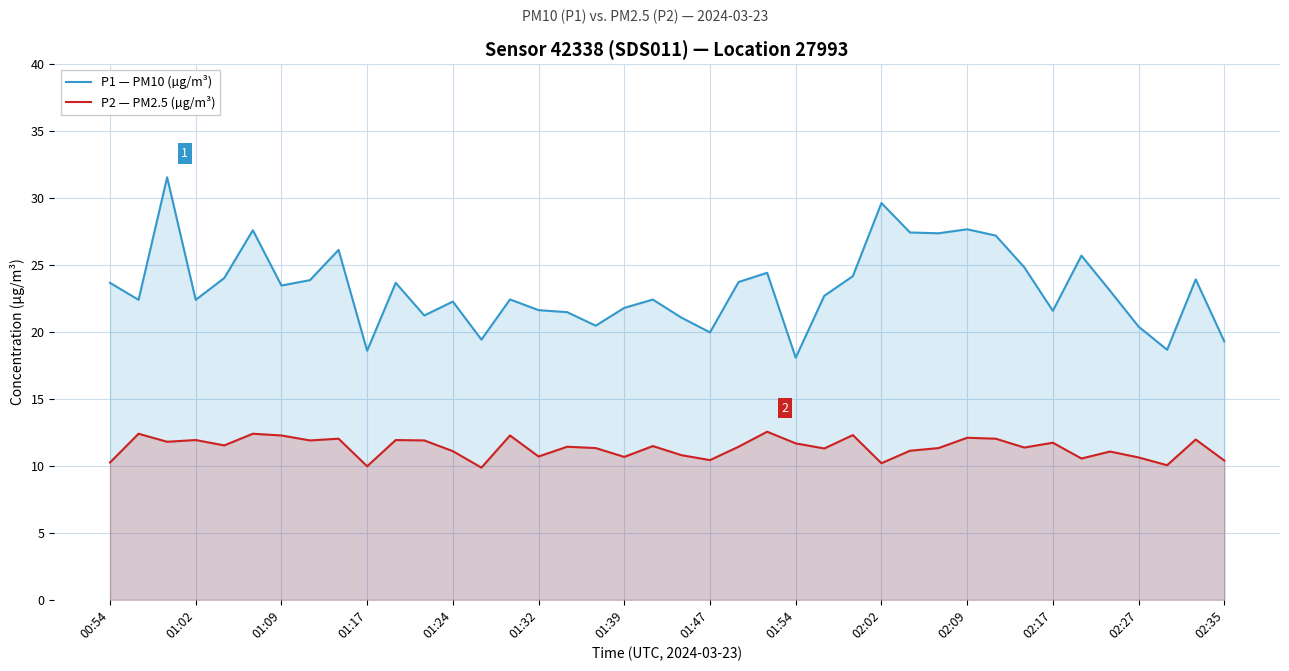

Rank the series by their maximum value, from lowest to highest.

P2 — PM2.5 (µg/m³), P1 — PM10 (µg/m³)